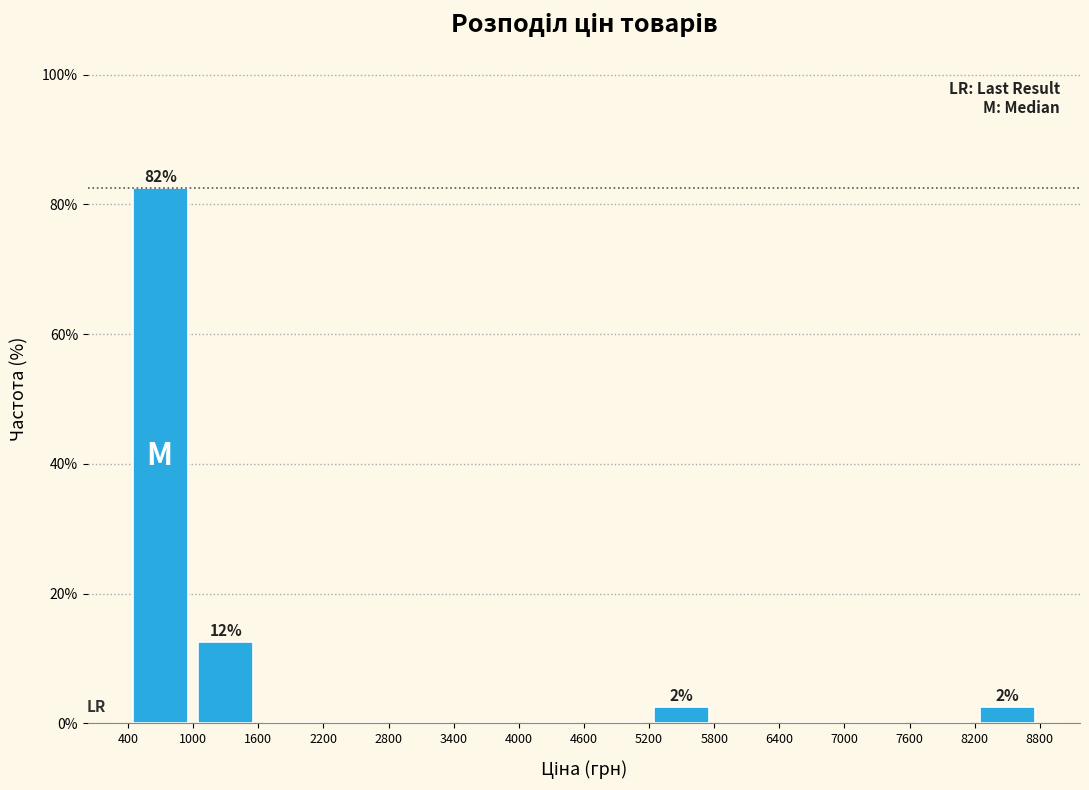

Over which range of the x-axis is the bar tallest?

400 to 1000